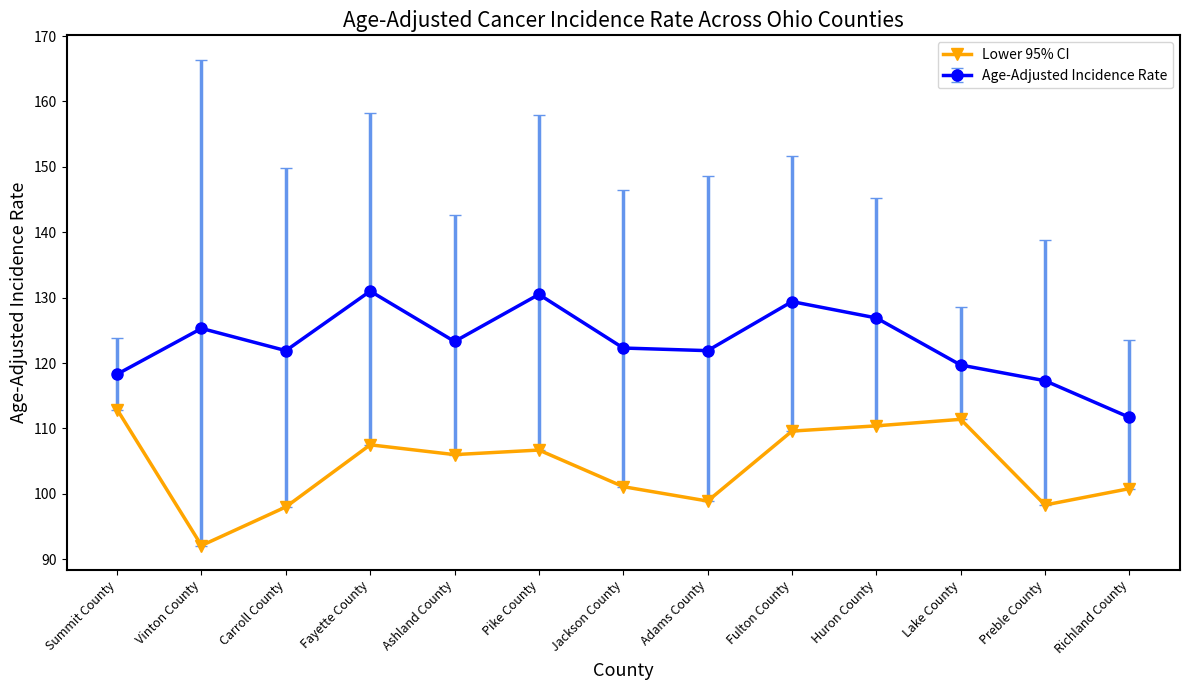

True or false: Age-Adjusted Incidence Rate has more than 2 points higher than both neighbors.

True